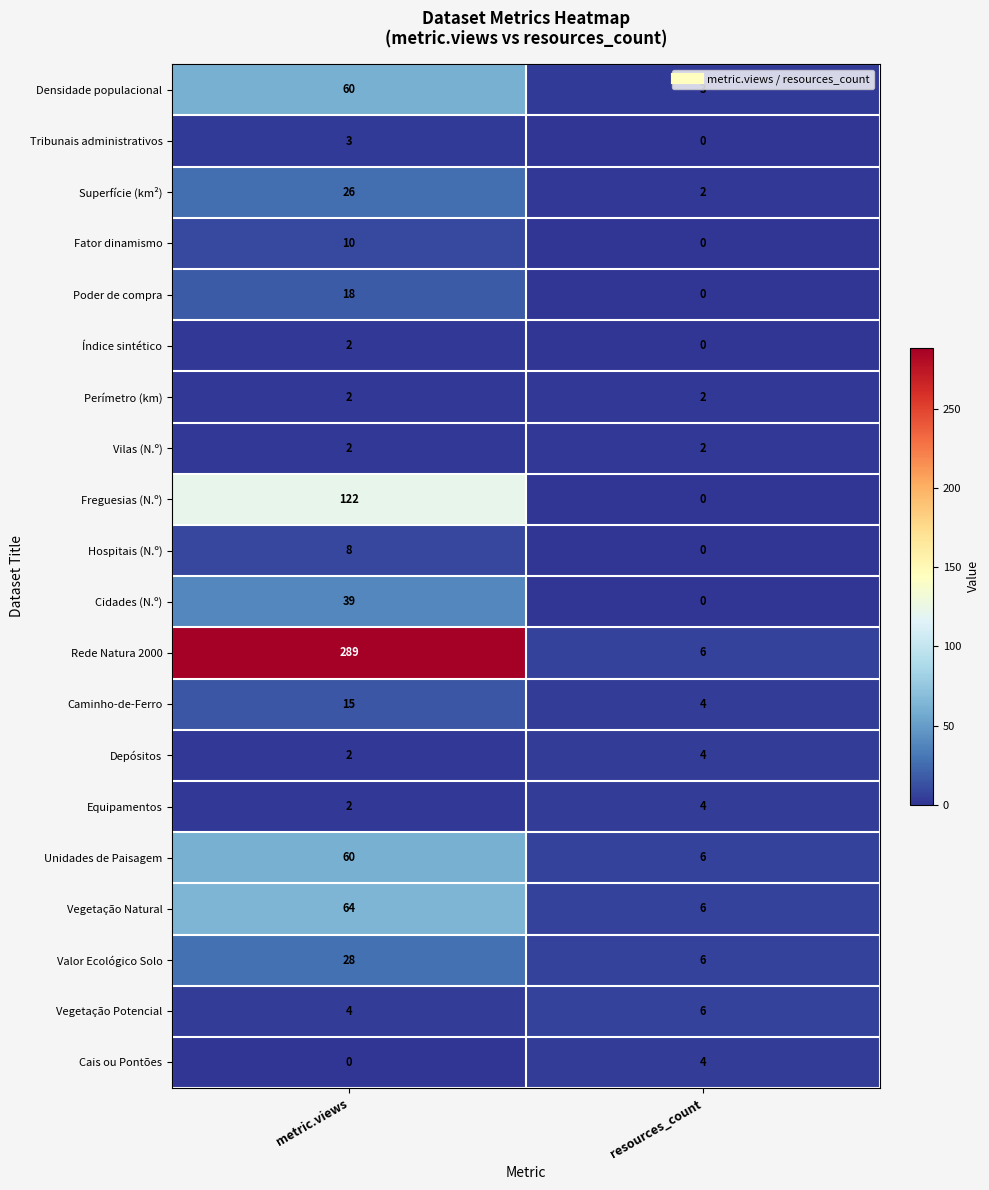

What is the maximum value shown in the chart?

289